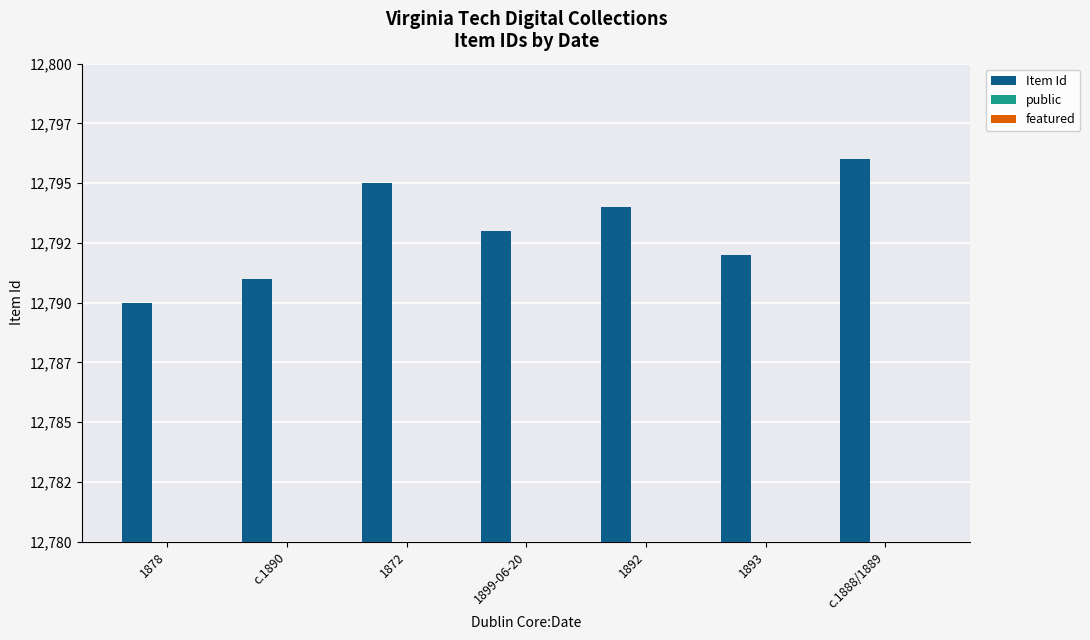

Rank the series at 1899-06-20 from highest to lowest value.

Item Id, public, featured